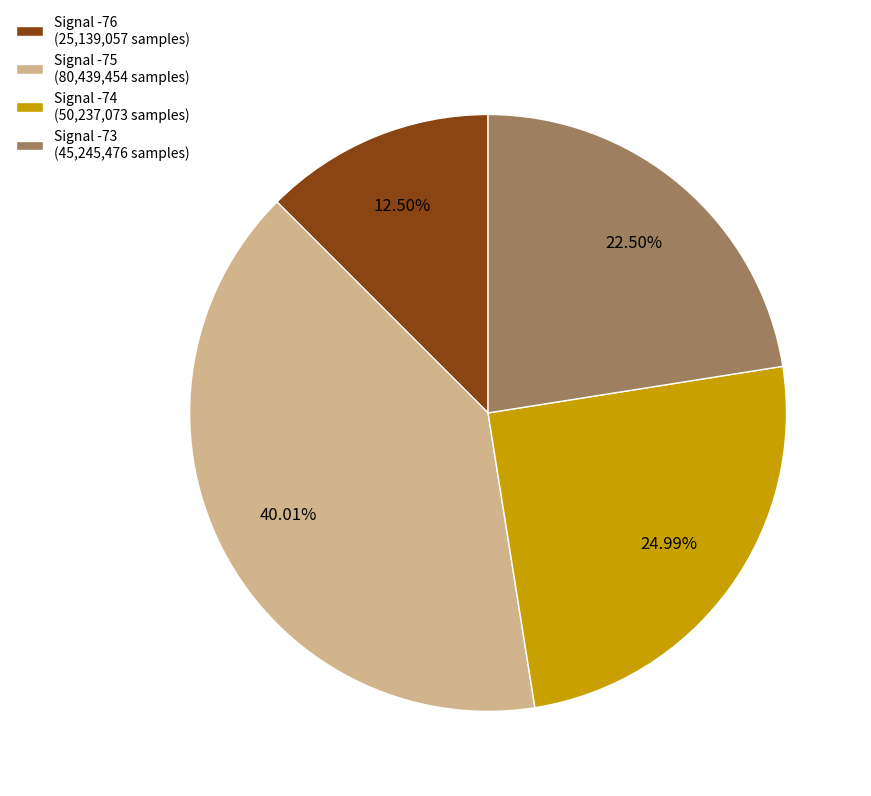

Combined, do Signal -74 (50,237,073 samples) and Signal -75 (80,439,454 samples) account for over 50%?

Yes